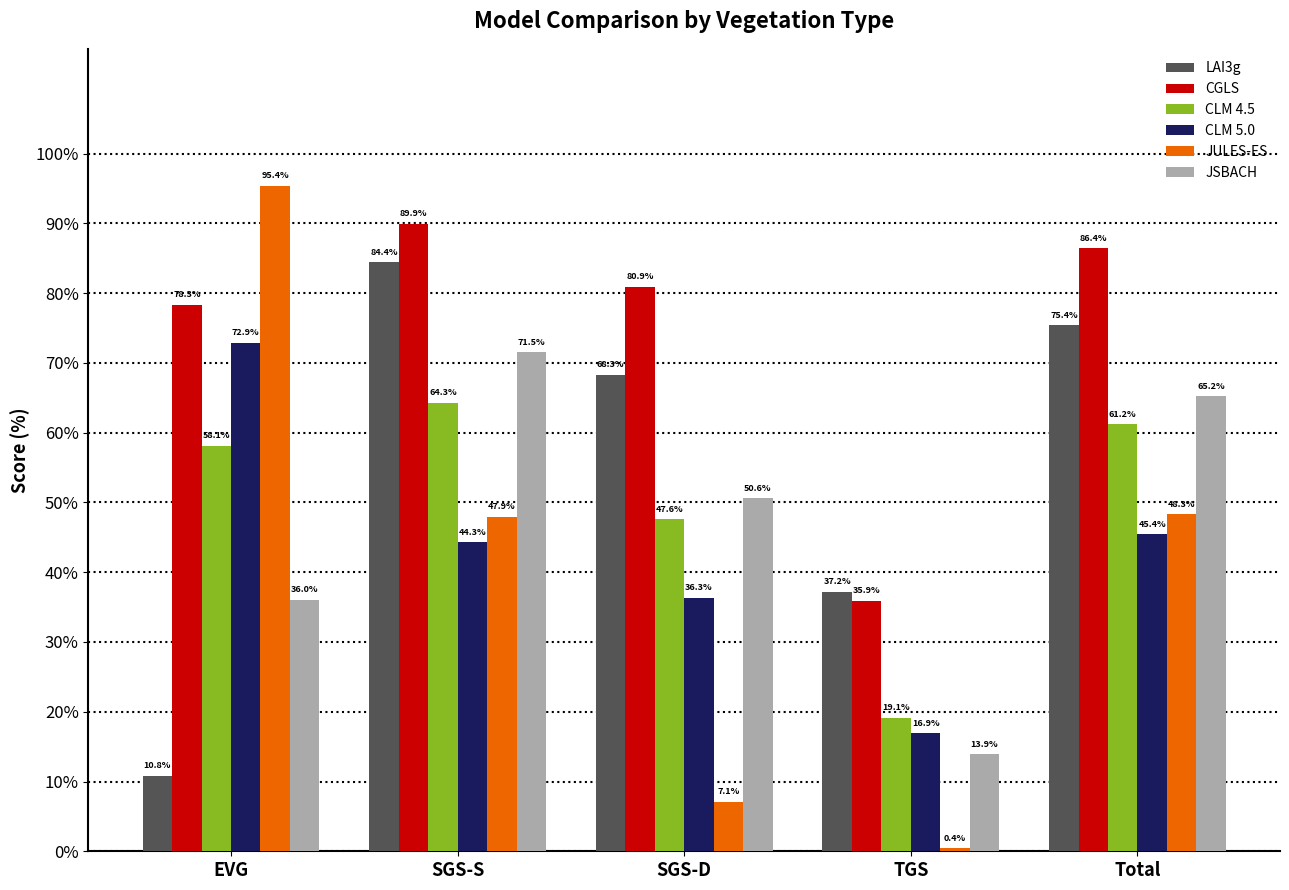

Reading left to right, transcribe all the data shown in this chart.

LAI3g: EVG=10.8	SGS-S=84.4	SGS-D=68.3	TGS=37.2	Total=75.4
CGLS: EVG=78.3	SGS-S=89.9	SGS-D=80.9	TGS=35.9	Total=86.4
CLM 4.5: EVG=58.1	SGS-S=64.3	SGS-D=47.6	TGS=19.1	Total=61.2
CLM 5.0: EVG=72.9	SGS-S=44.3	SGS-D=36.3	TGS=16.9	Total=45.4
JULES-ES: EVG=95.4	SGS-S=47.9	SGS-D=7.1	TGS=0.4	Total=48.3
JSBACH: EVG=36.0	SGS-S=71.5	SGS-D=50.6	TGS=13.9	Total=65.2